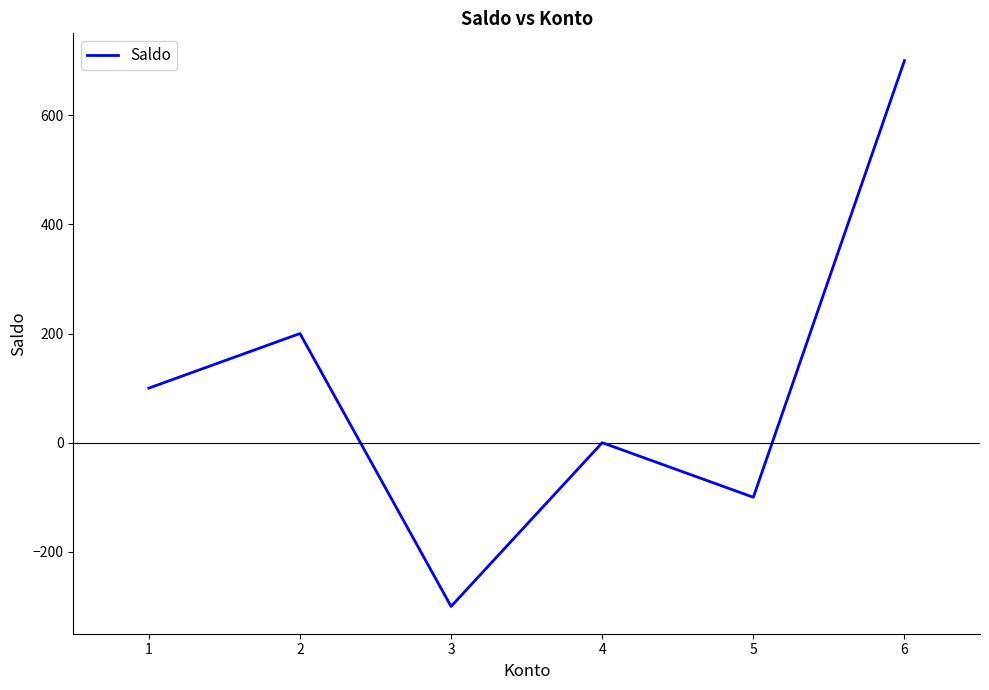

Rank the categories by value from lowest to highest.

3, 5, 4, 1, 2, 6